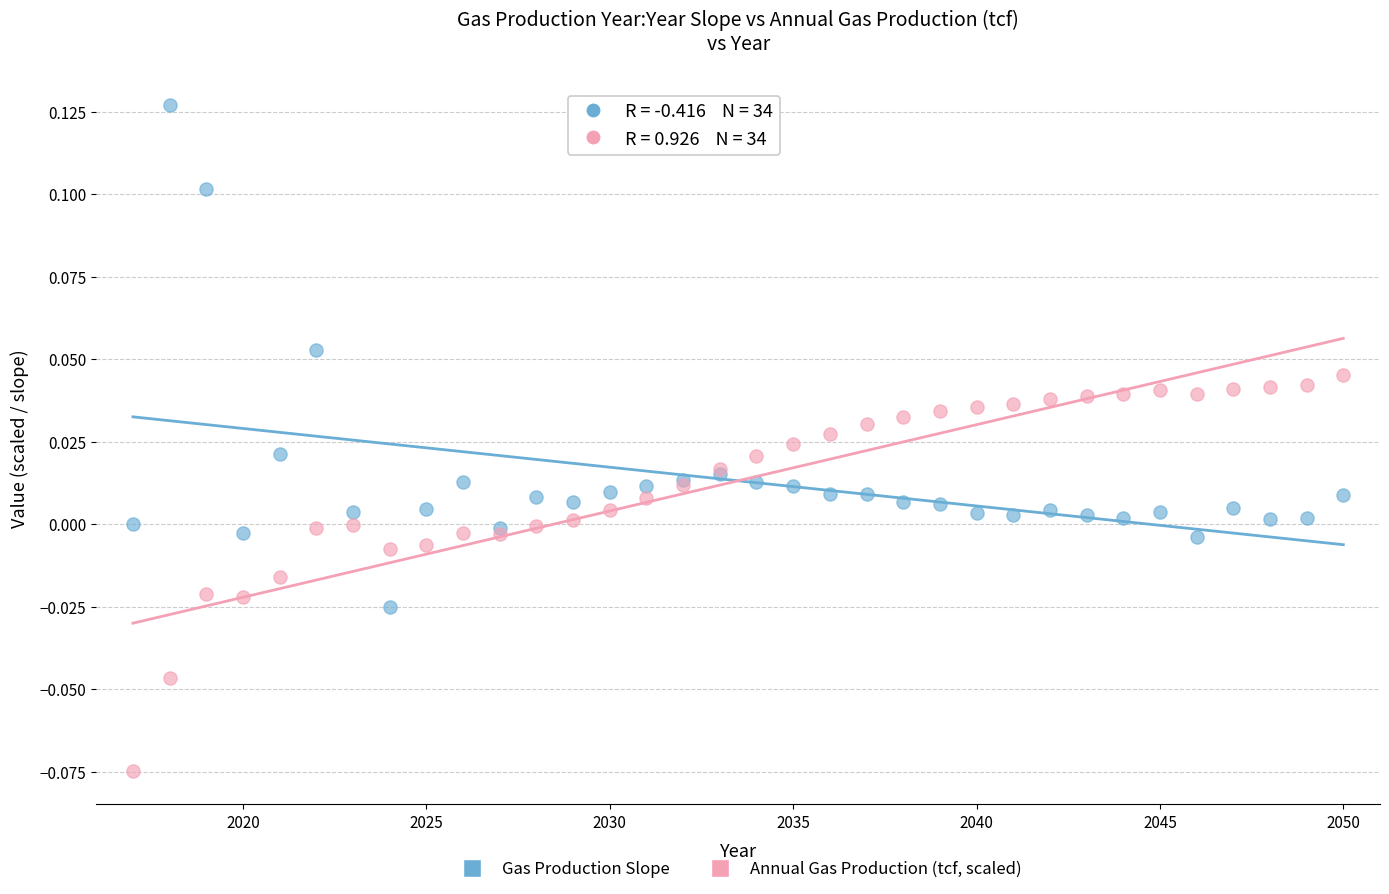

Which series reaches the maximum Y coordinate?

Gas Production Slope